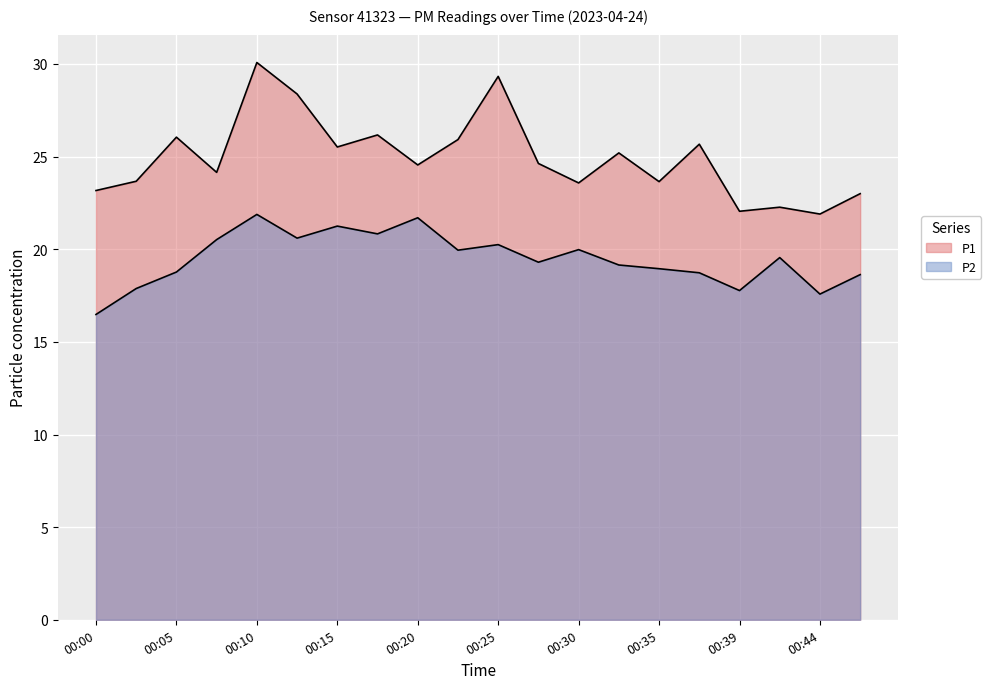

Does the chart display data point markers on the line(s)?

No